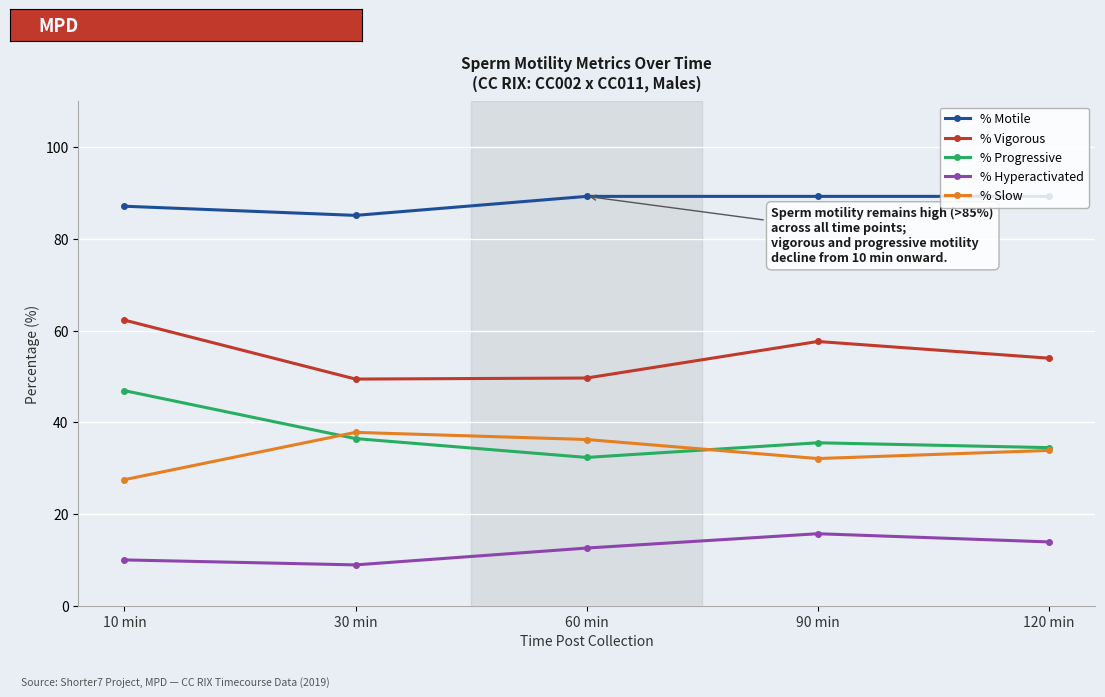

What is the minimum value shown in the chart?

8.9